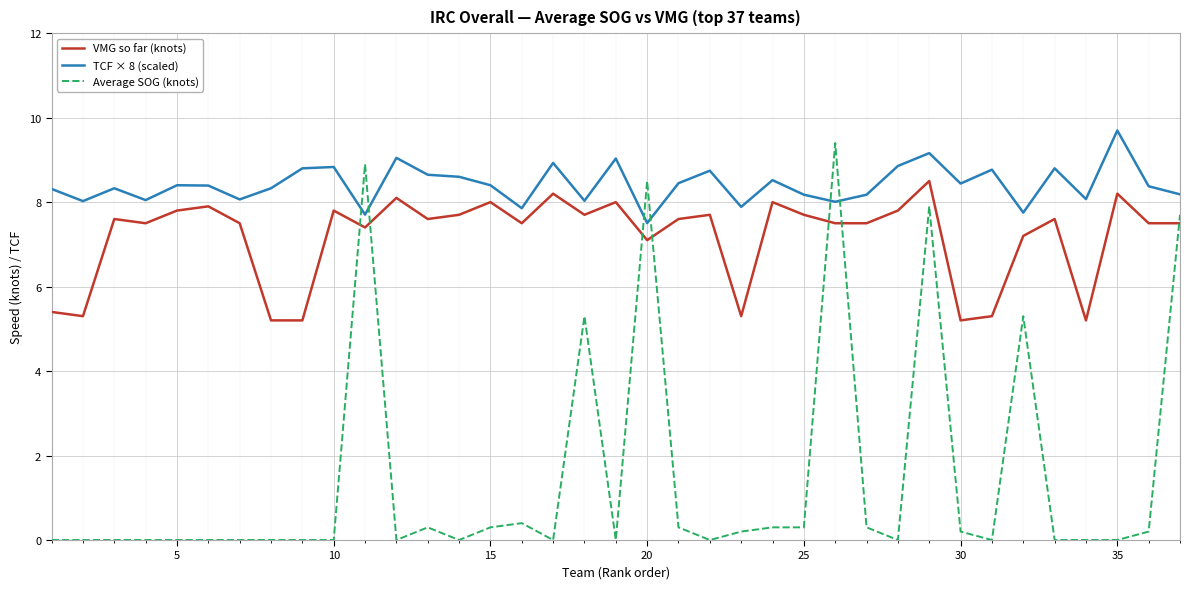

True or false: VMG so far (knots) and TCF × 8 (scaled) cross at least once.

False